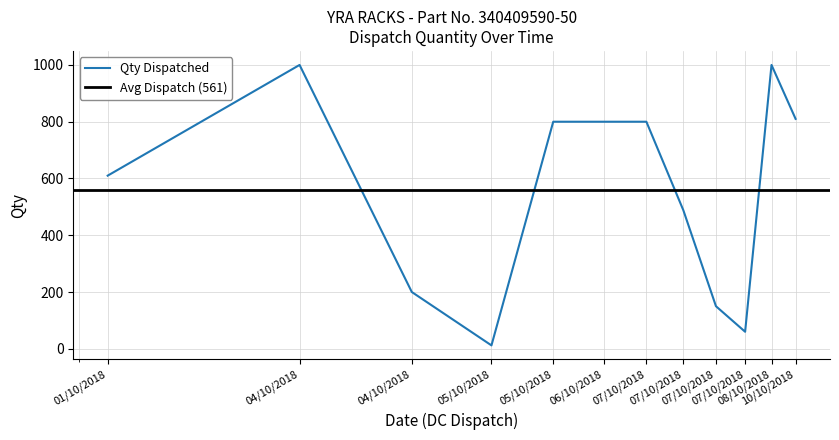

Reading right to left, extract all data points from this chart.

10/10/2018=810	08/10/2018=1000	07/10/2018=60	07/10/2018=150	07/10/2018=488	07/10/2018=800	06/10/2018=800	05/10/2018=800	05/10/2018=12	04/10/2018=200	04/10/2018=1000	01/10/2018=610